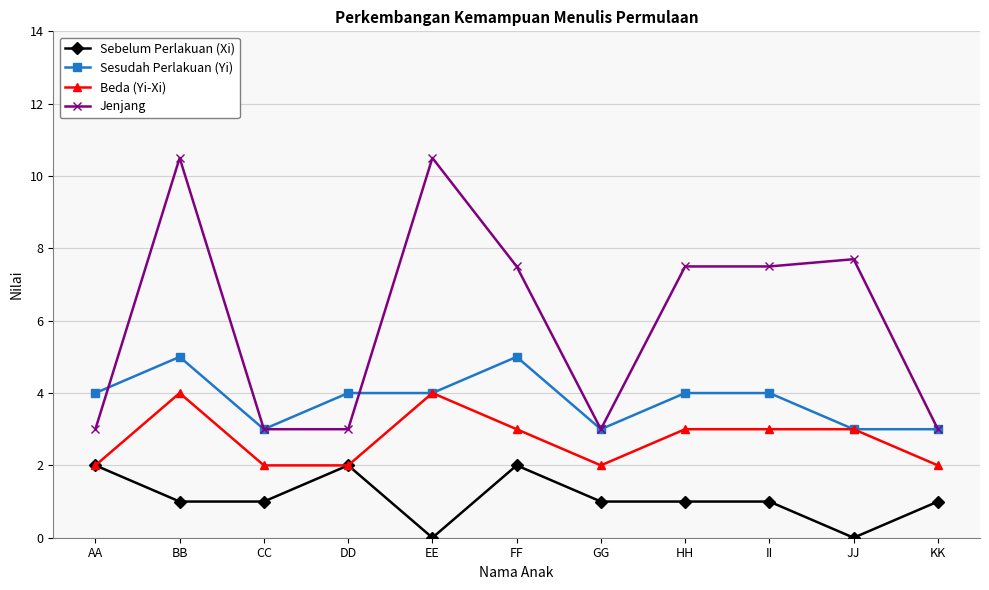

At which category does Jenjang reach its first local peak?

BB